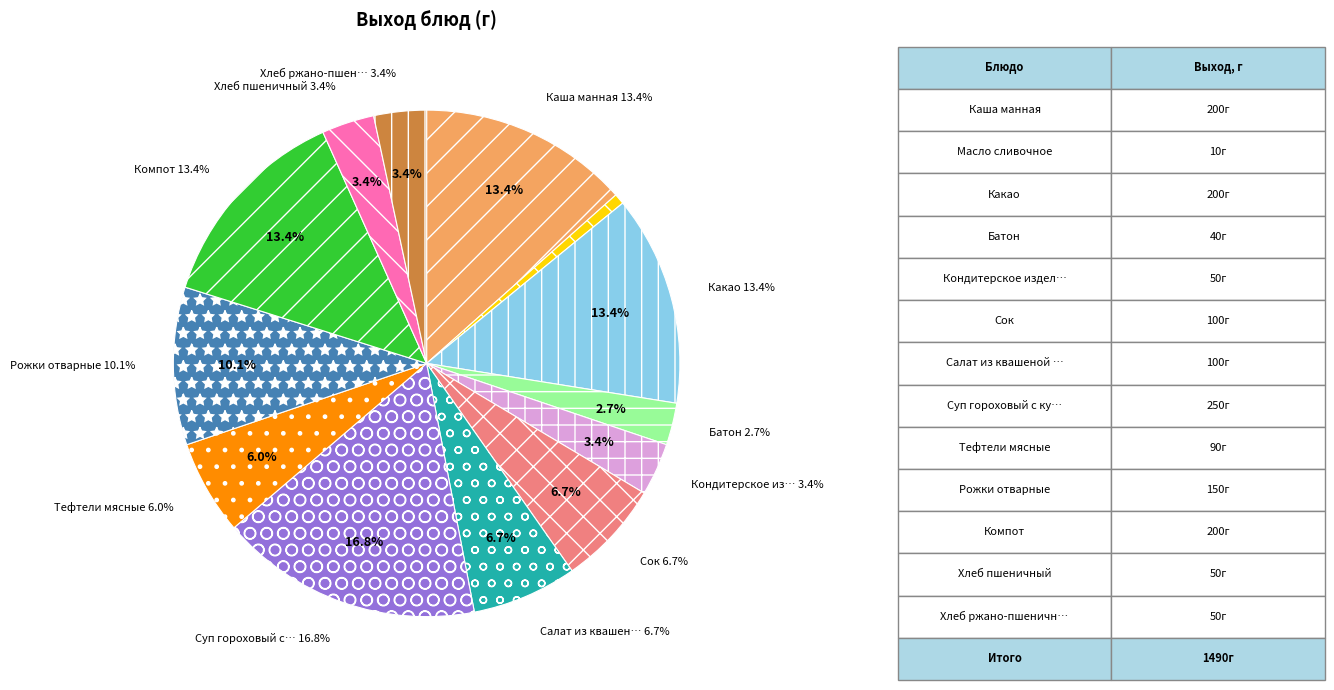

Is there any slice that represents more than half of the pie?

No